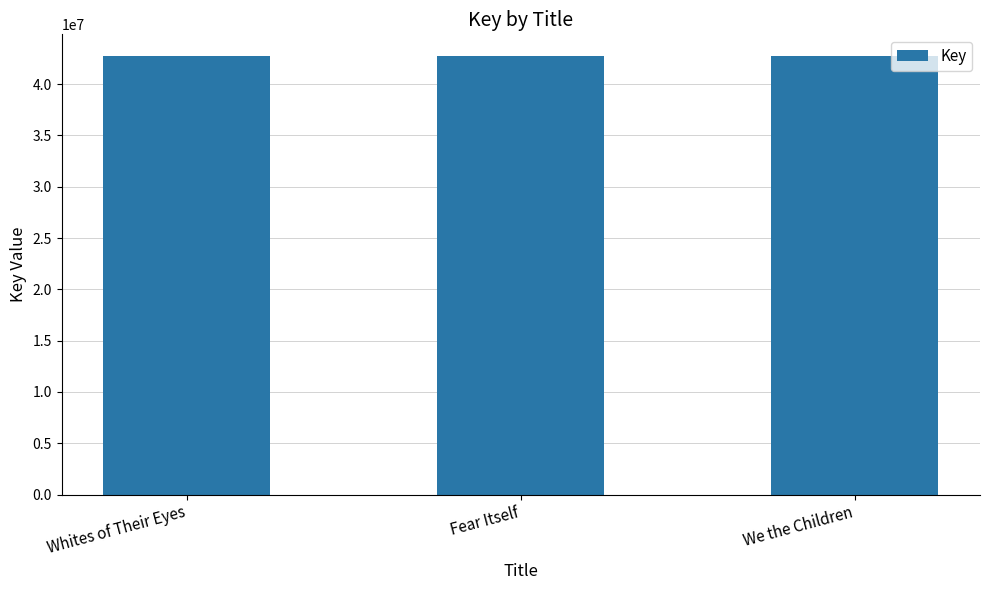

What is the change in value from Whites of Their Eyes to We the Children?

-378